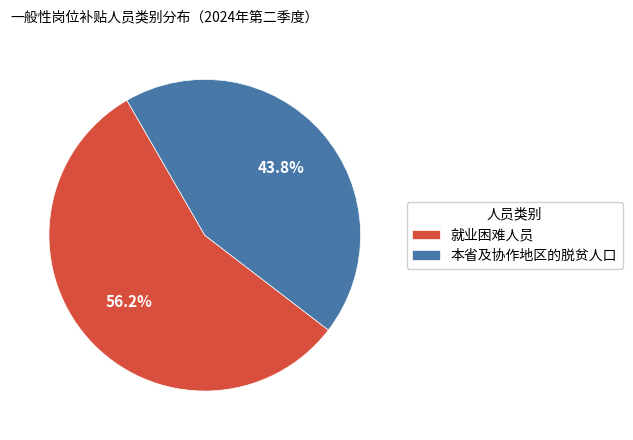

Which has a higher value, 就业困难人员 or 本省及协作地区的脱贫人口?

就业困难人员